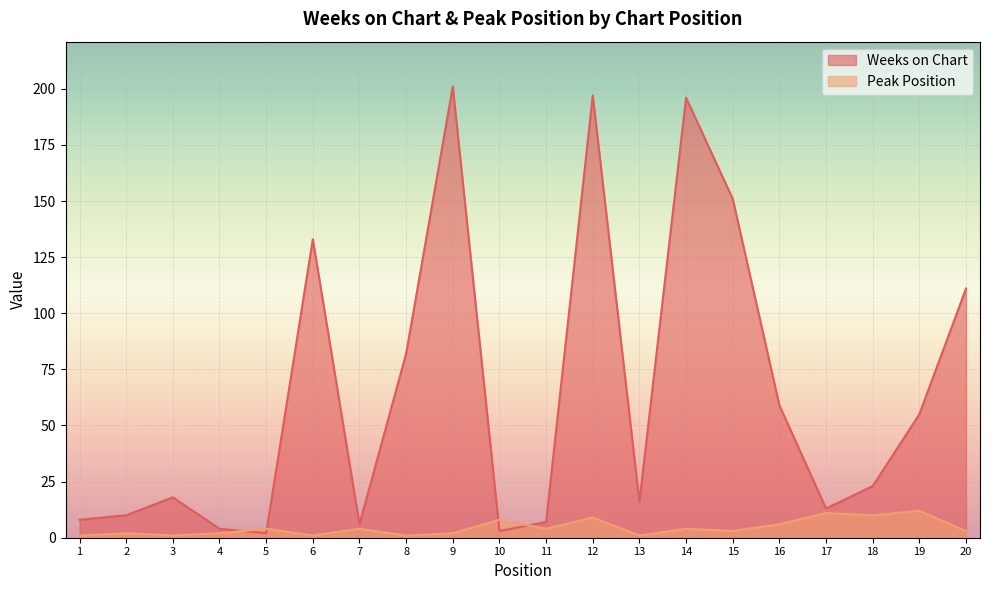

List the series in order of their peak value, lowest first.

Peak Position, Weeks on Chart